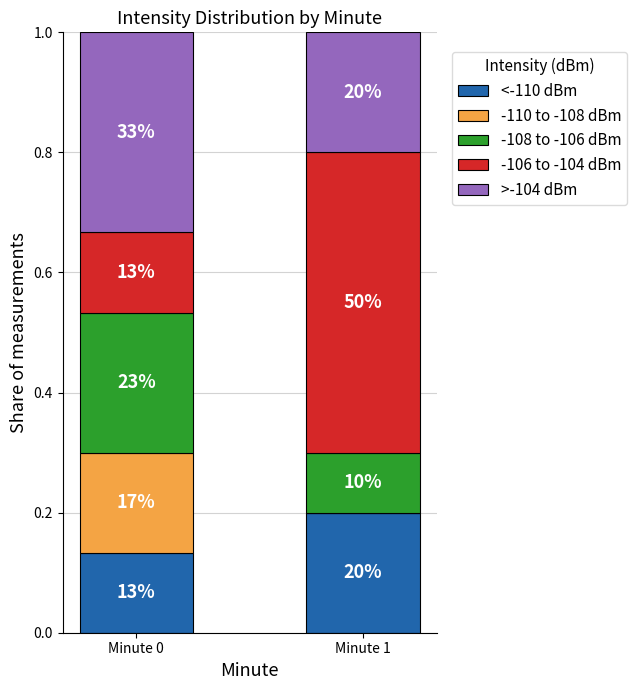

Are the bars horizontal?

No